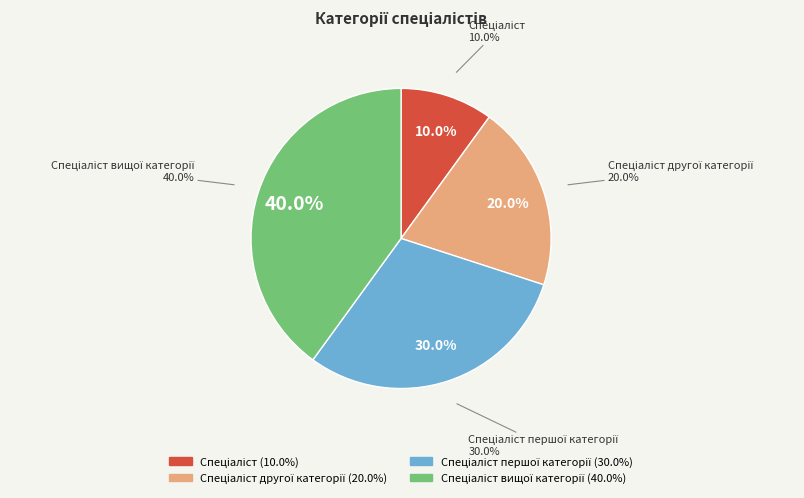

True or false: Спеціаліст вищої категорії accounts for 40% of the total.

True